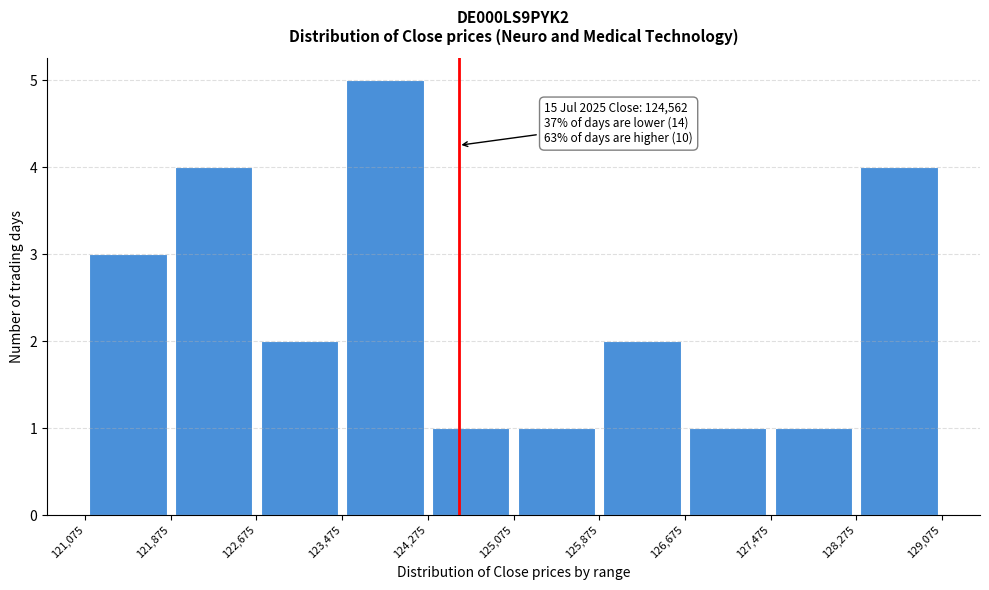

Over which range of the x-axis is the bar tallest?

123,475 to 124,275